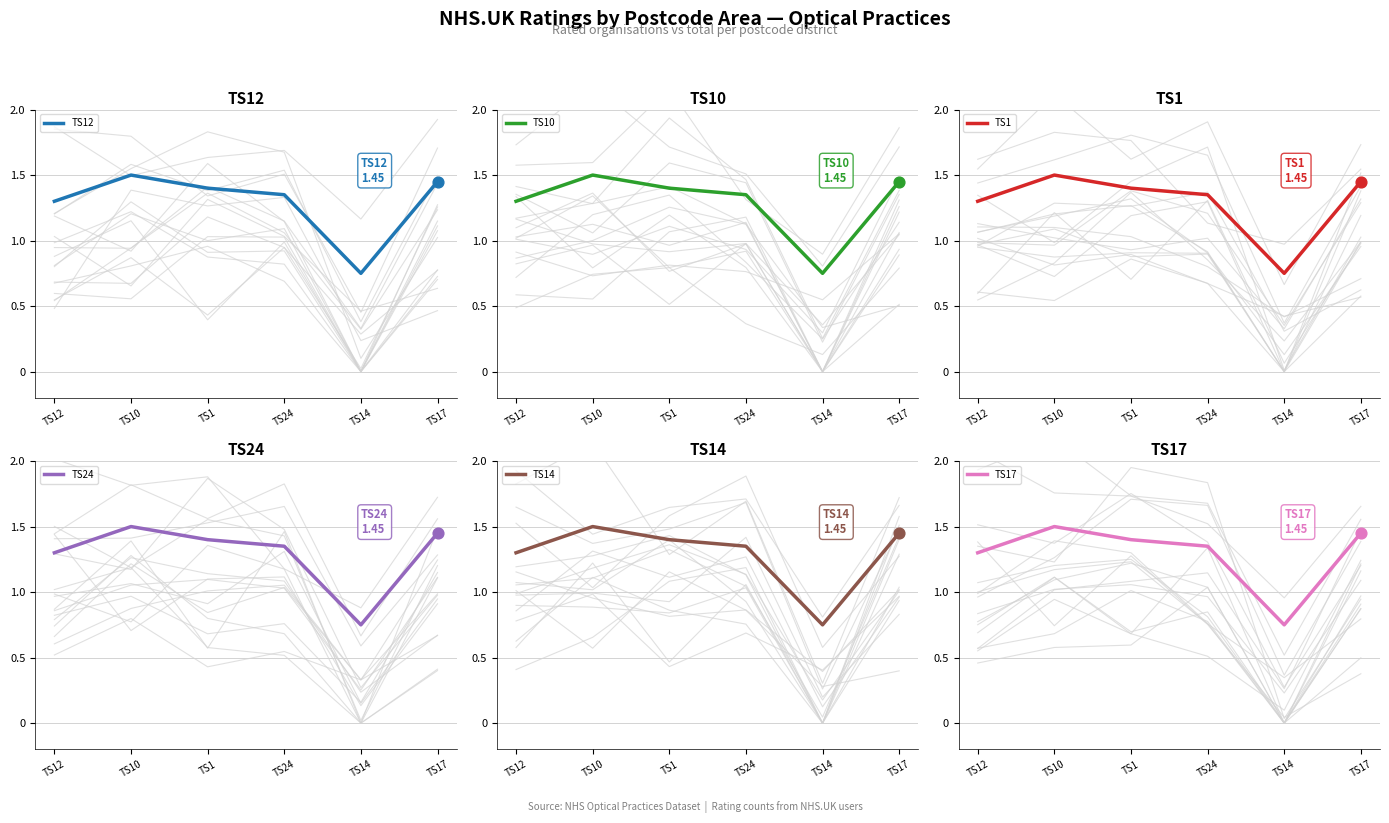

Which series reaches the minimum Y coordinate?

TS12